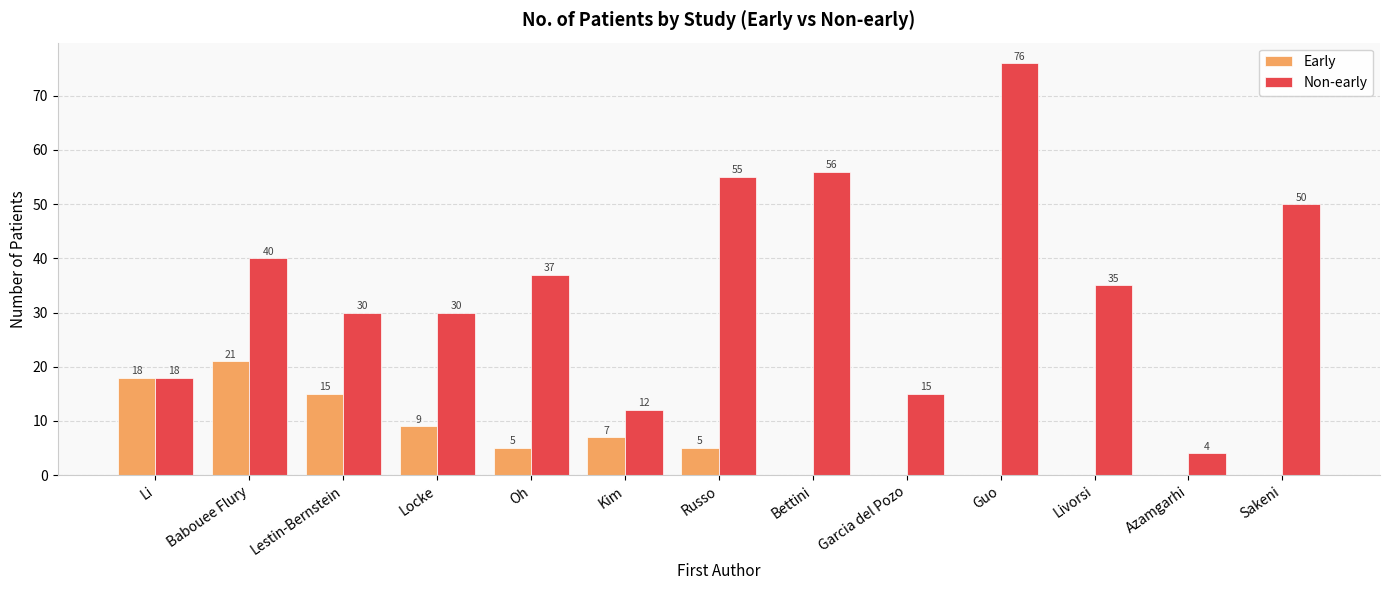

Is the value of Non-early at Kim greater than the value of Early at Locke?

Yes